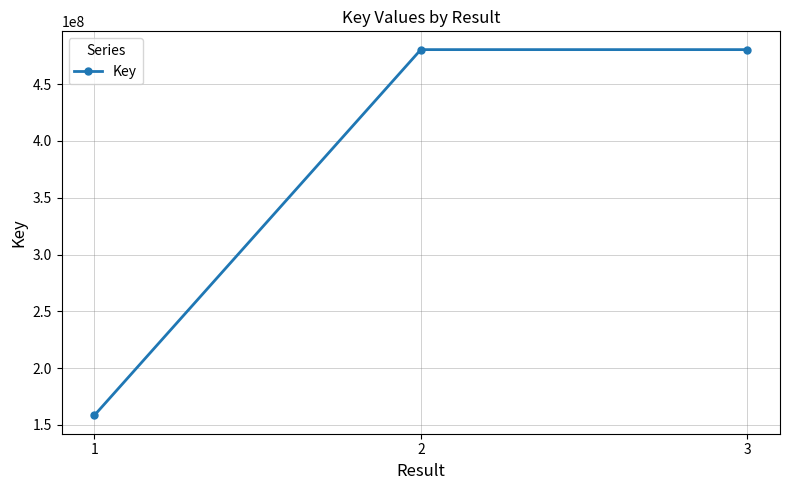

Does the chart display data point markers on the line(s)?

Yes